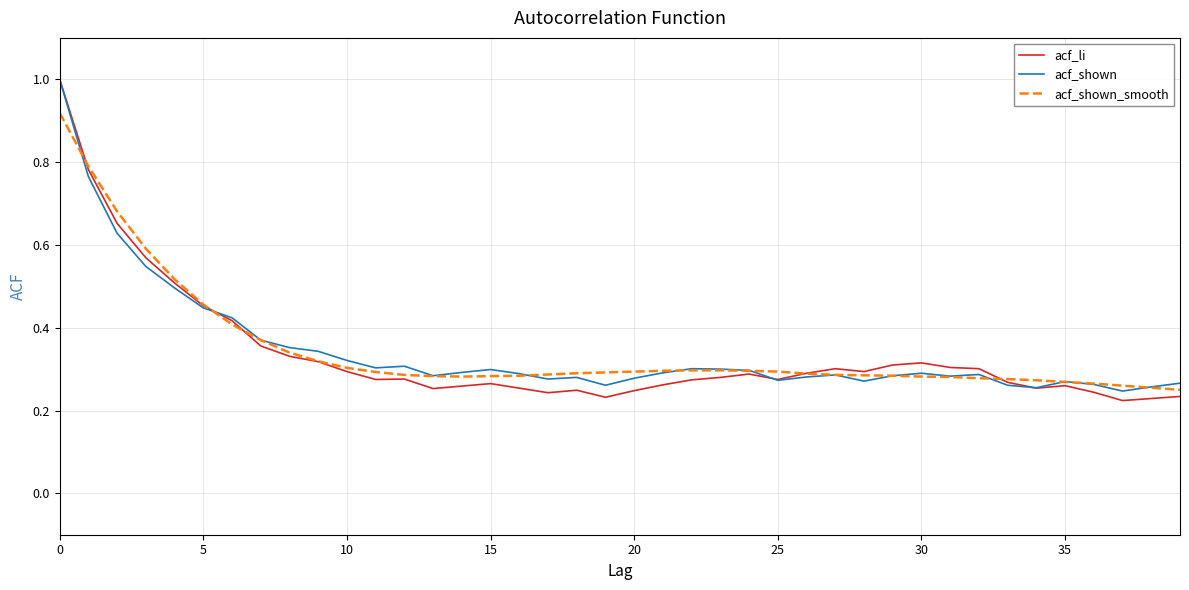

True or false: acf_li has more than 0 points higher than both neighbors.

True